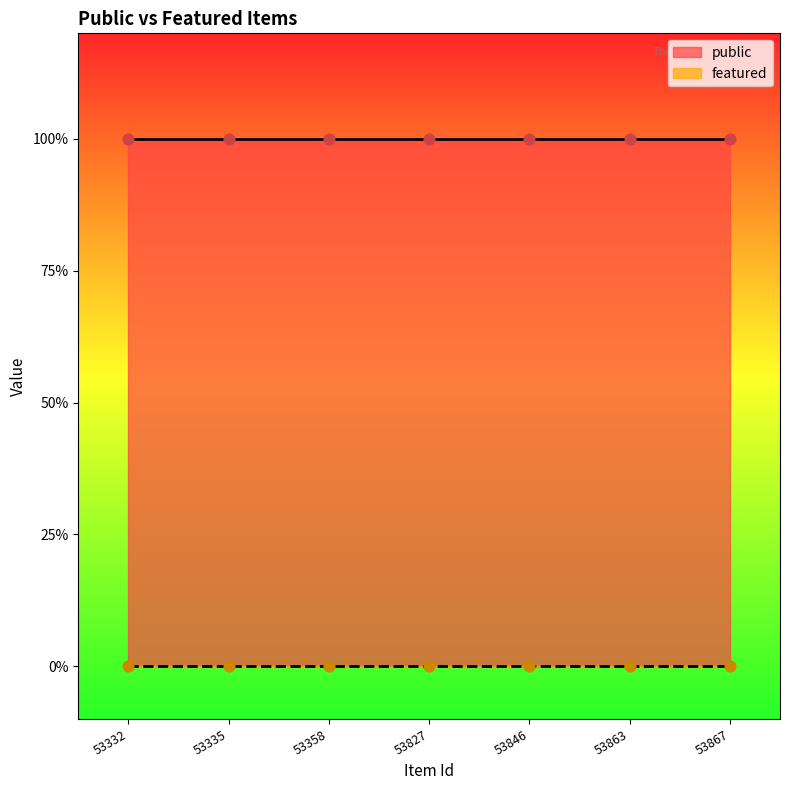

Which series reaches the minimum Y coordinate?

featured